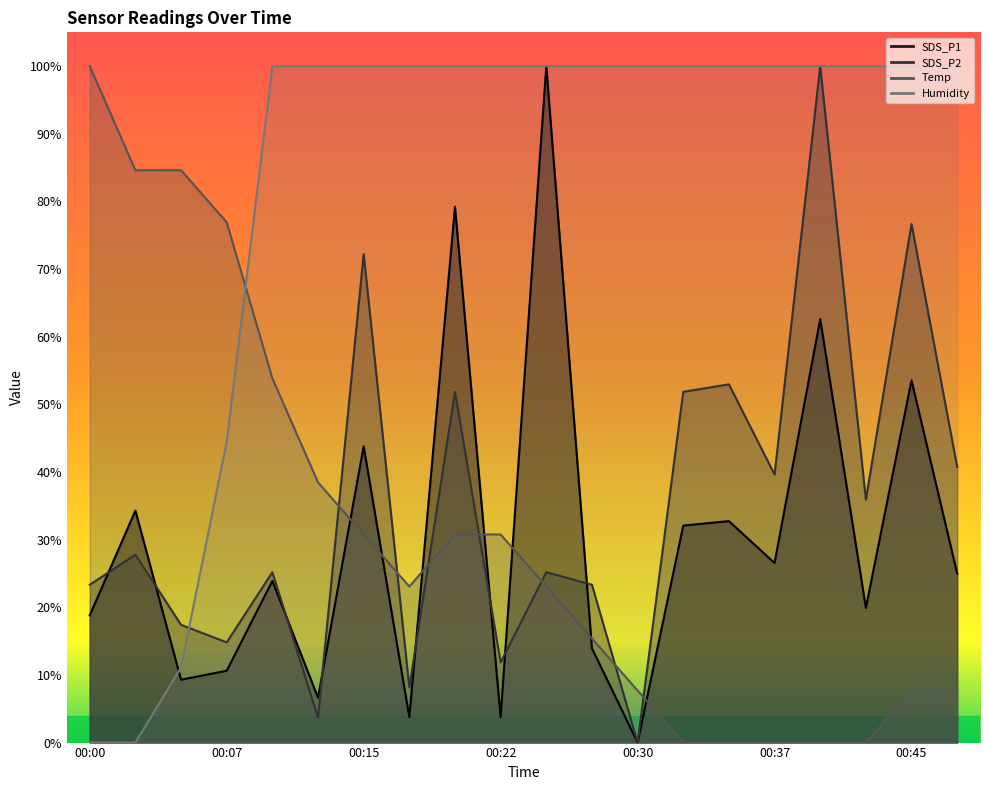

What is the difference between the second highest and second lowest values in the SDS_P2 series?

73.0